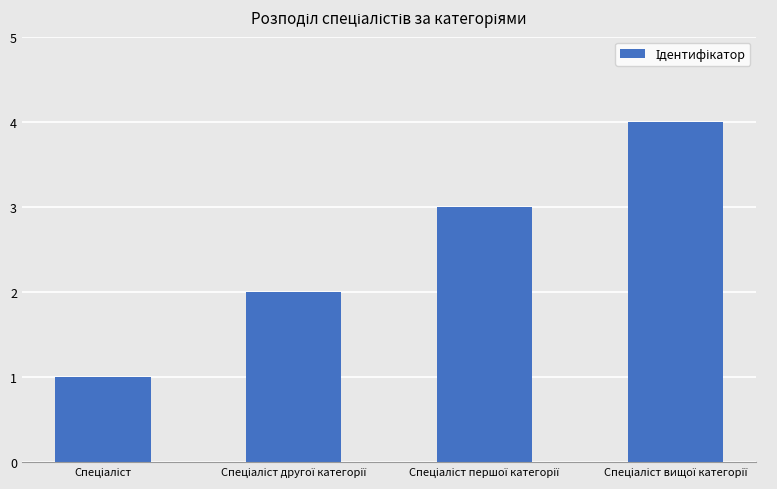

What is the maximum value shown in the chart?

4